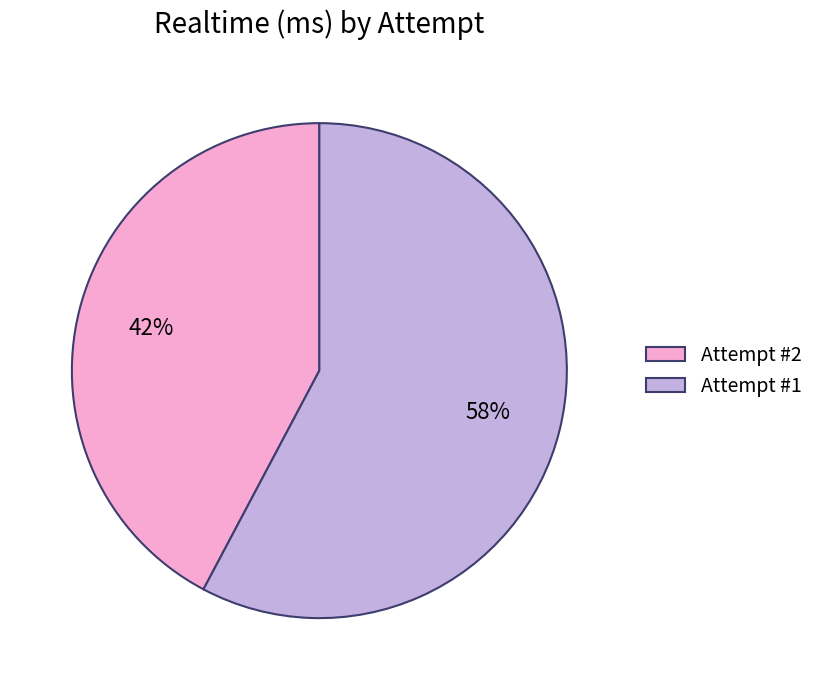

Is there any slice that represents more than half of the pie?

Yes